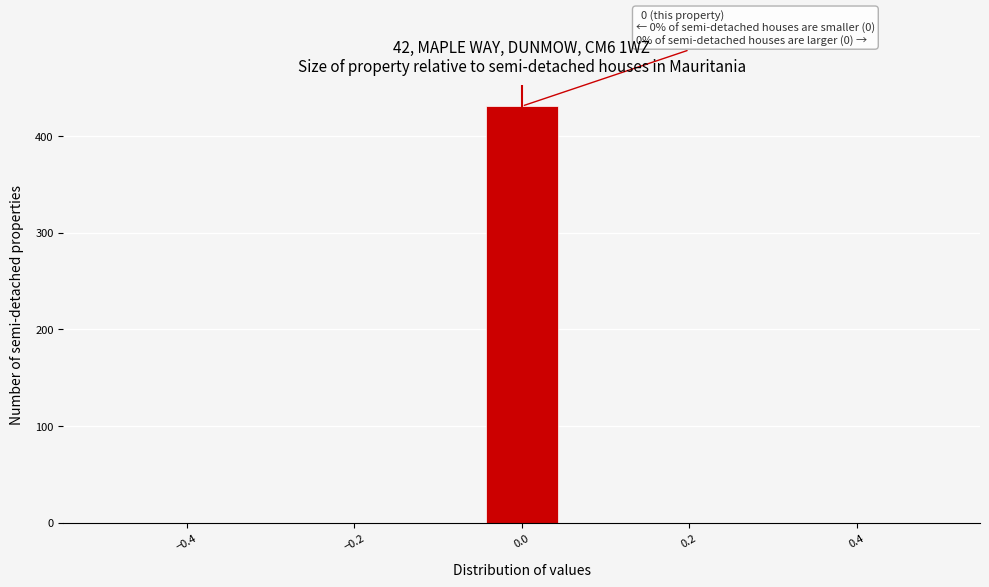

Over which range of the x-axis is the bar tallest?

-0.04 to 0.04